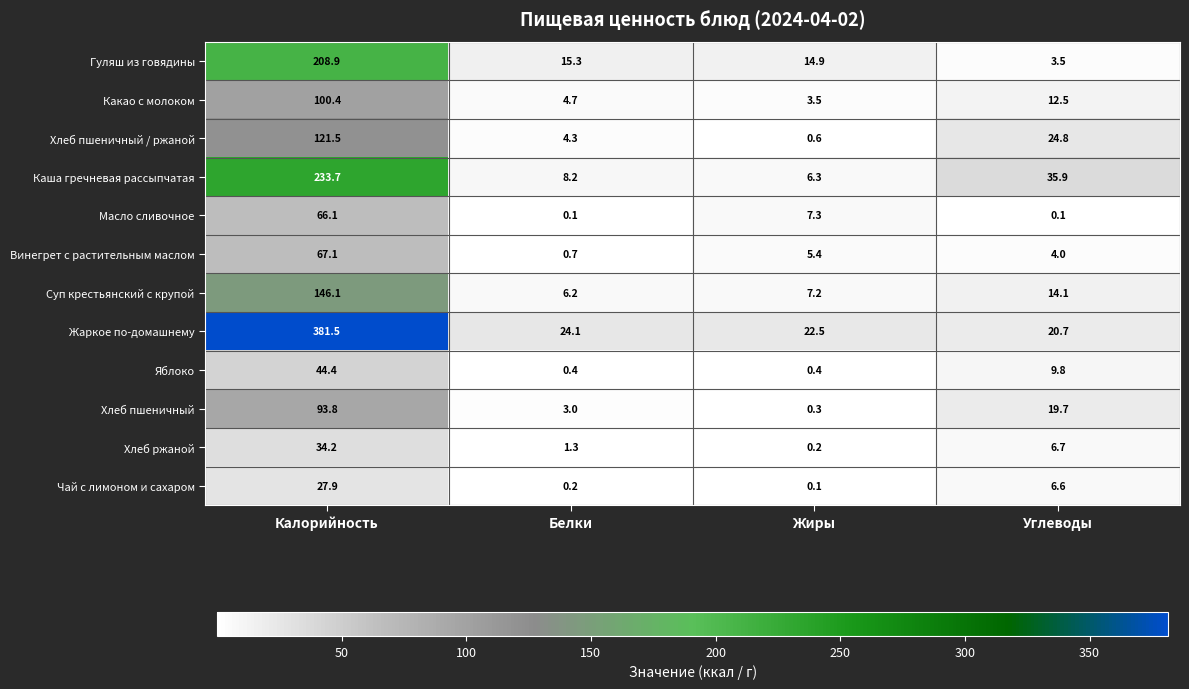

What is the spread (max minus min) of values at Углеводы?

35.8